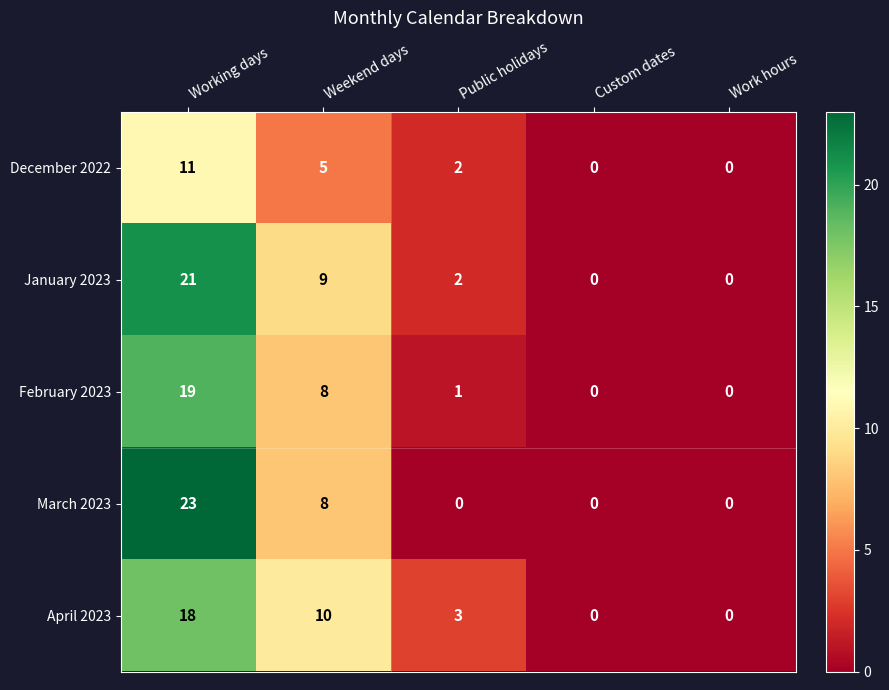

How many series are shown in this chart?

5